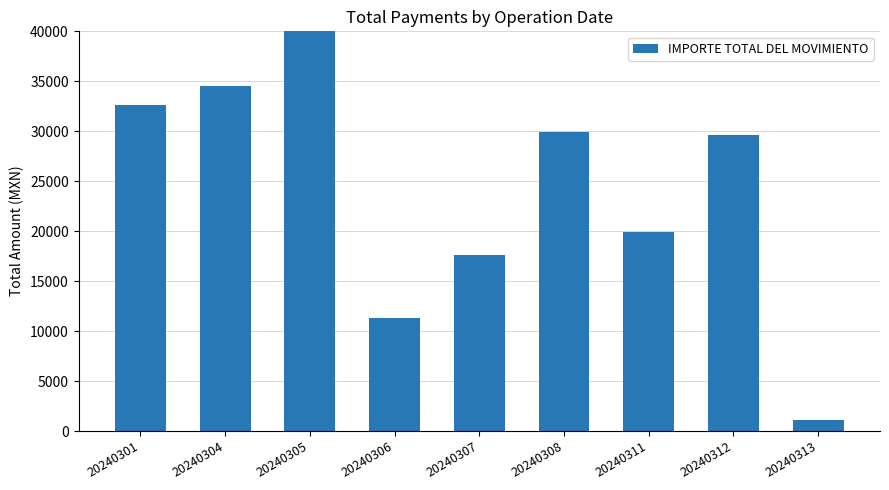

Which label corresponds to the largest value in the chart?

20240305